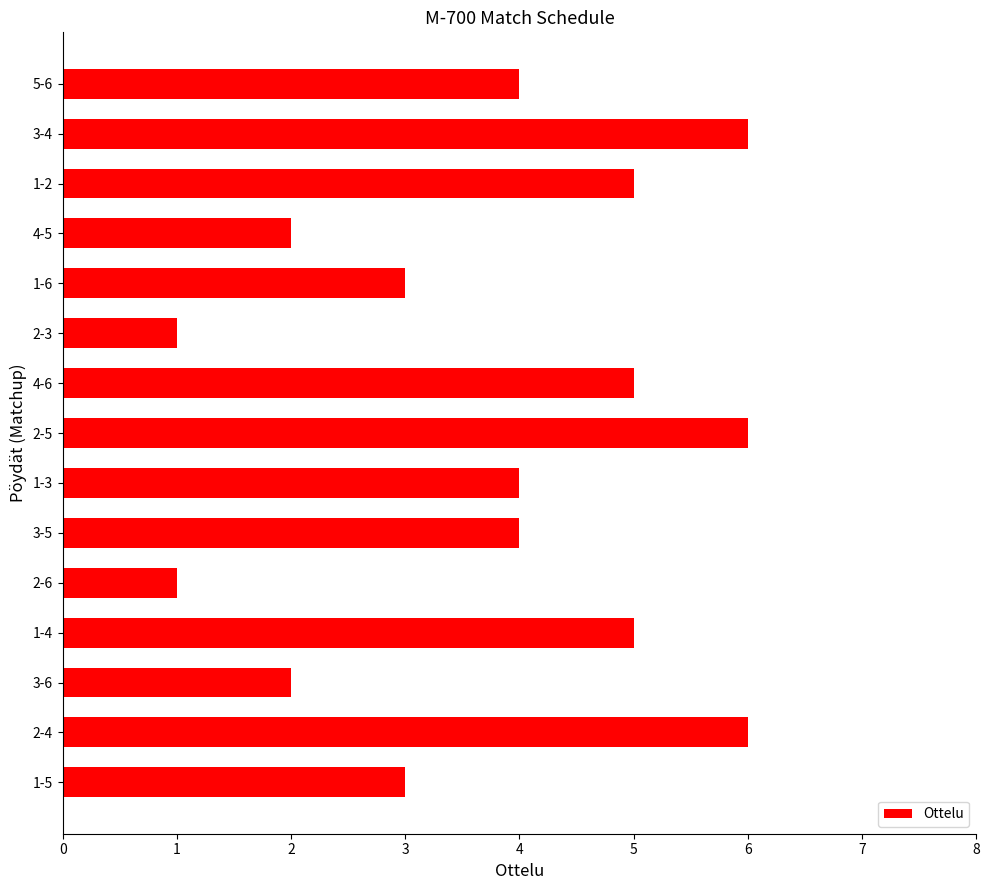

The value at 3-4 is 4. True or false?

False